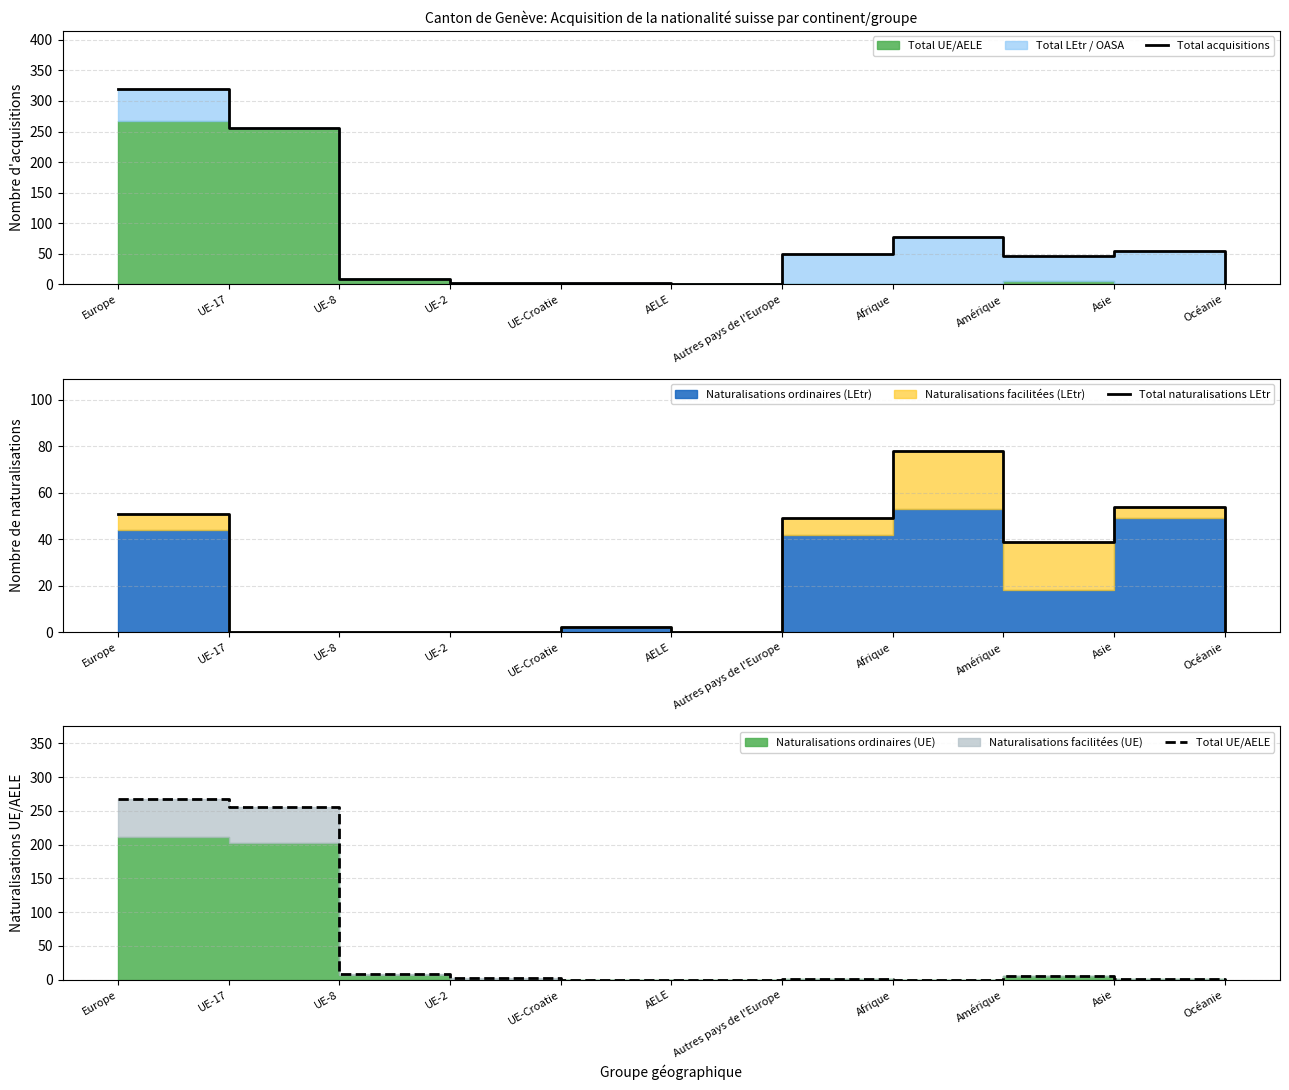

Where is Total acquisitions nearest to the value 159?

Afrique